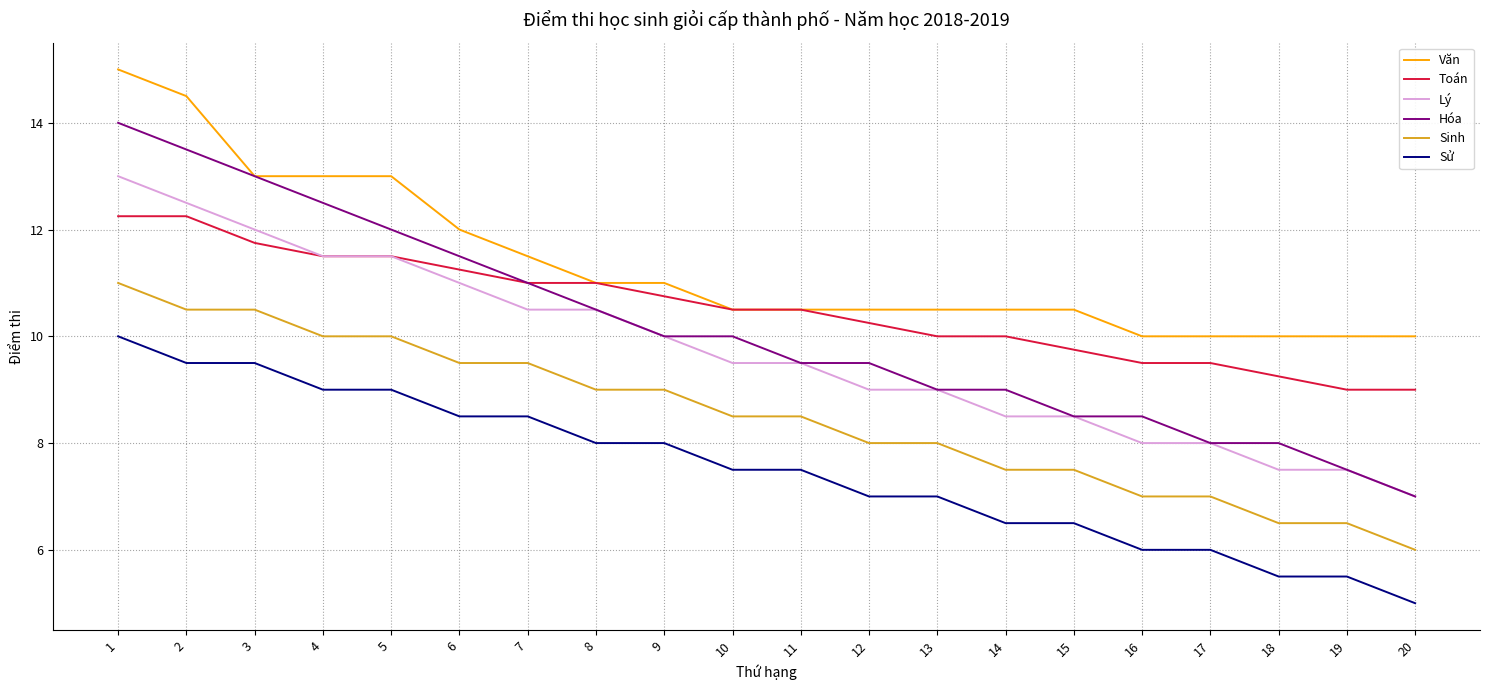

How many values in the Hóa series are below 10?

10